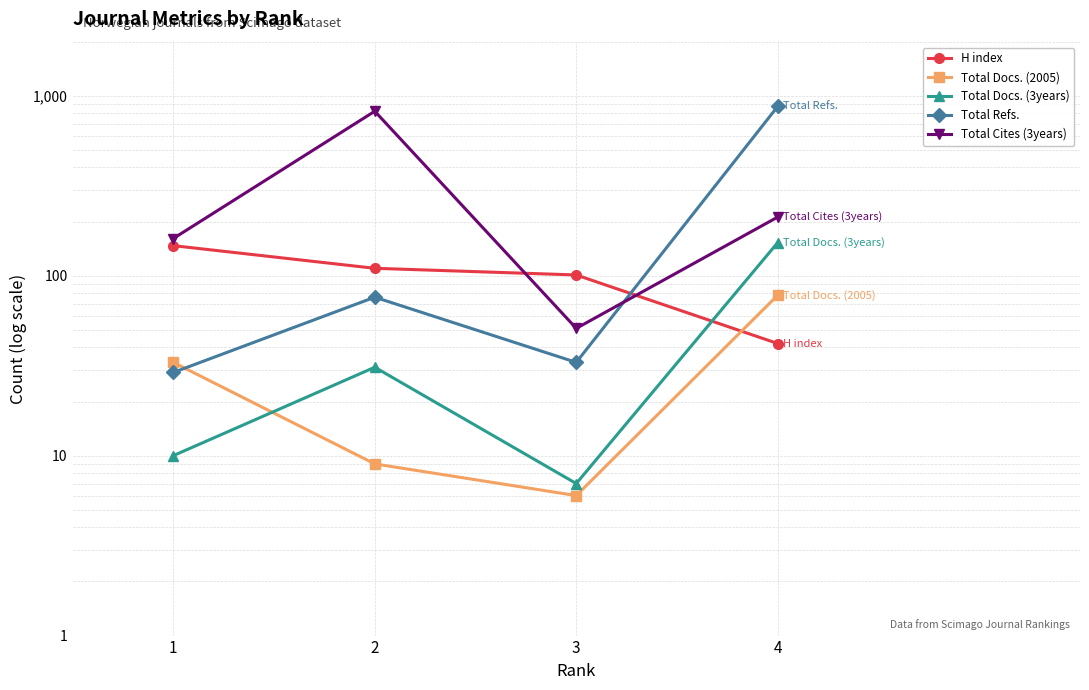

What is the maximum value for H index?

147